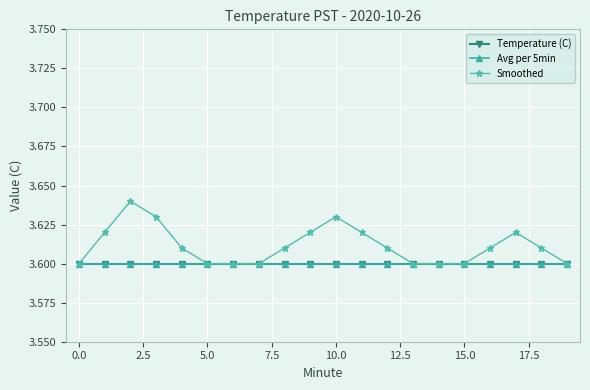

How many lines are shown in the chart?

3